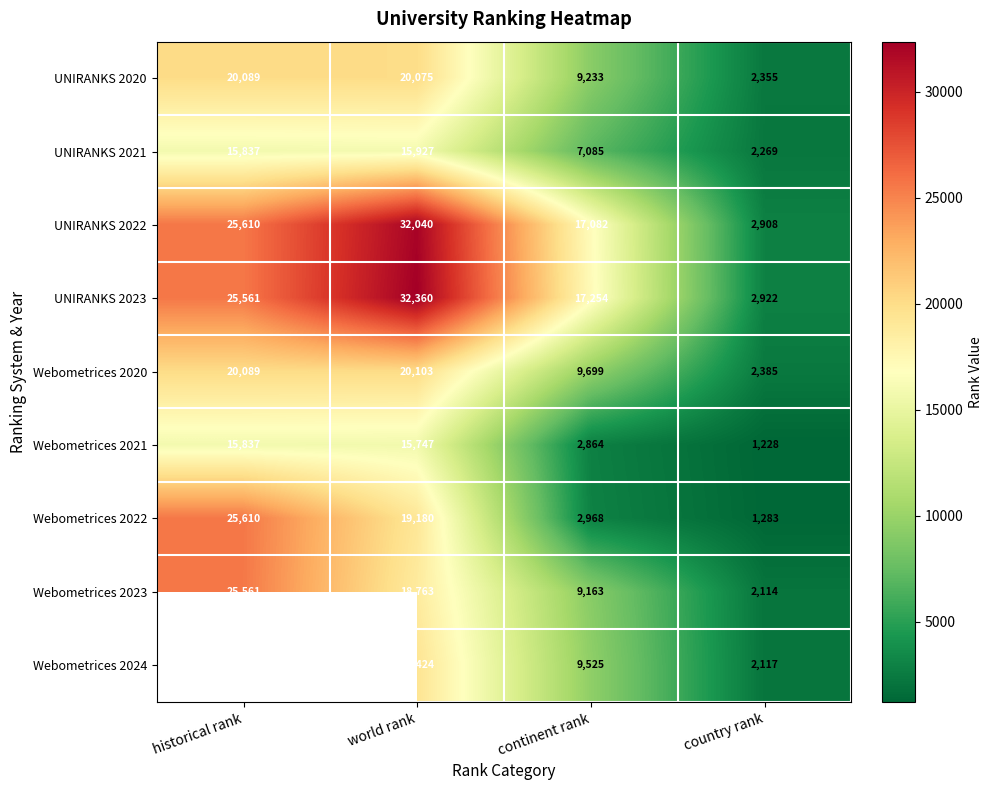

Where does the UNIRANKS 2020 series first go above 20075?

historical rank